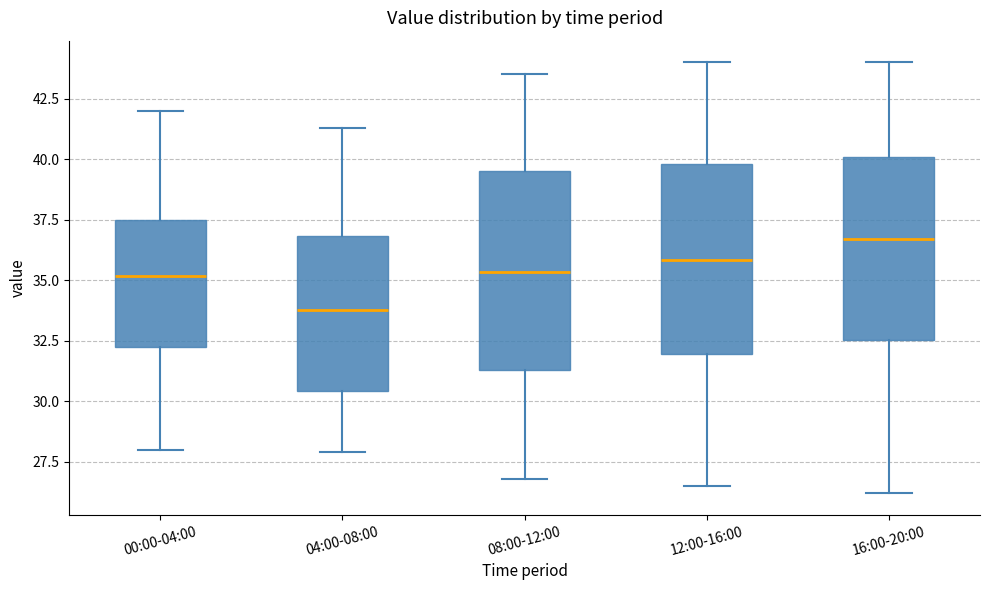

Reading left to right, transcribe this box plot: for each box, give where its median line is, the range the box spans, and where its two whiskers end, as read against the y-axis. The values are not printed on the chart, so give them approximately, as read against the axis.

00:00-04:00: median 35.0, box 32.0 to 37.5, whiskers 28.0 to 42.0
04:00-08:00: median 34.0, box 30.5 to 37.0, whiskers 28.0 to 41.5
08:00-12:00: median 35.5, box 31.5 to 39.5, whiskers 27.0 to 43.5
12:00-16:00: median 36.0, box 32.0 to 40.0, whiskers 26.5 to 44.0
16:00-20:00: median 36.5, box 32.5 to 40.0, whiskers 26.0 to 44.0